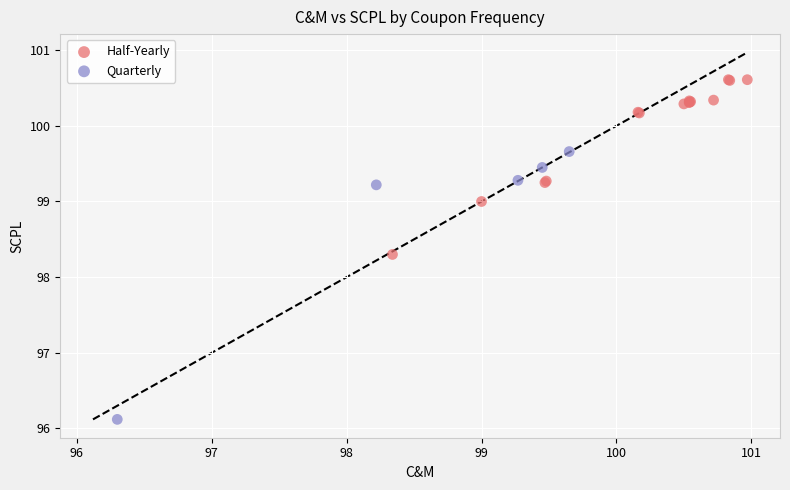

Which series reaches the minimum Y coordinate?

Quarterly